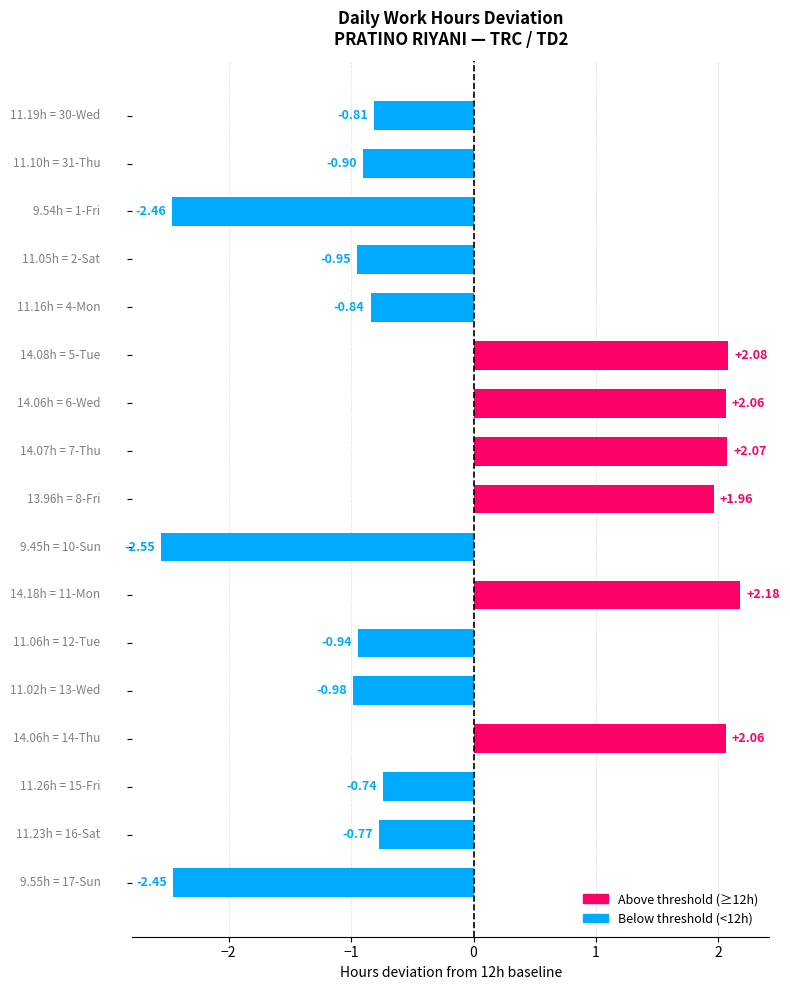

How many values are below zero?

11